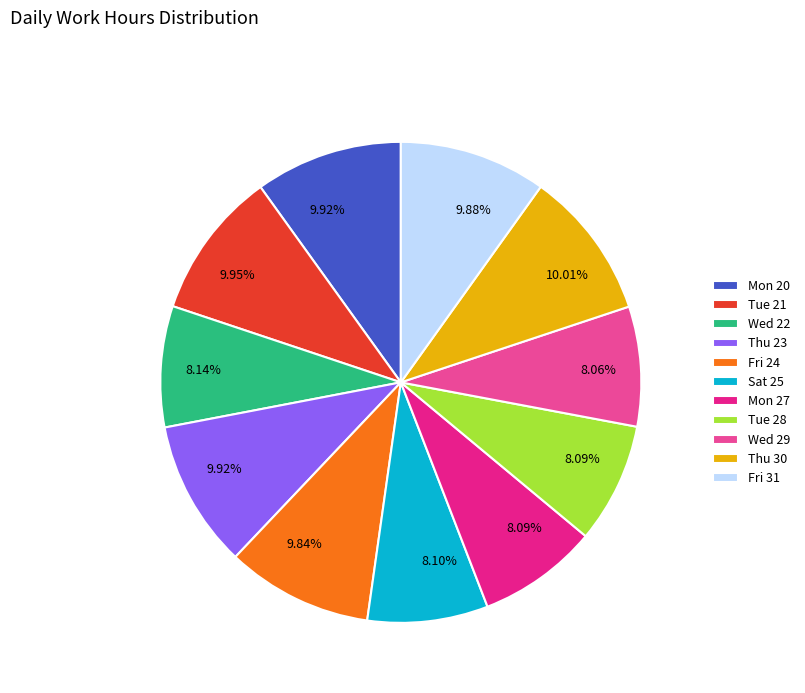

What is the ratio of the value at Fri 31 to the value at Tue 21?

1.0